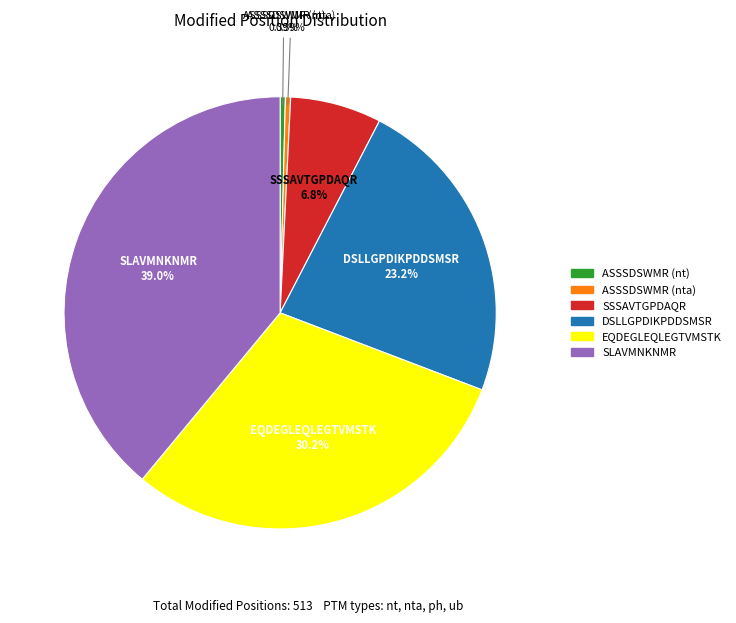

Is there any slice that represents more than half of the pie?

No